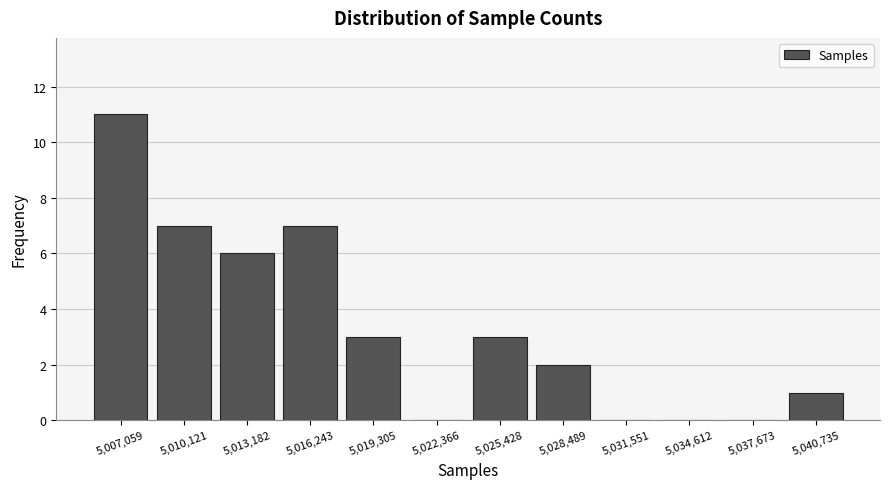

What is the height of the bar covering 5005500 to 5008500 on the x-axis? Neither the bar edges nor the heights are printed on the chart, so give them approximately, as read against the axes.

11